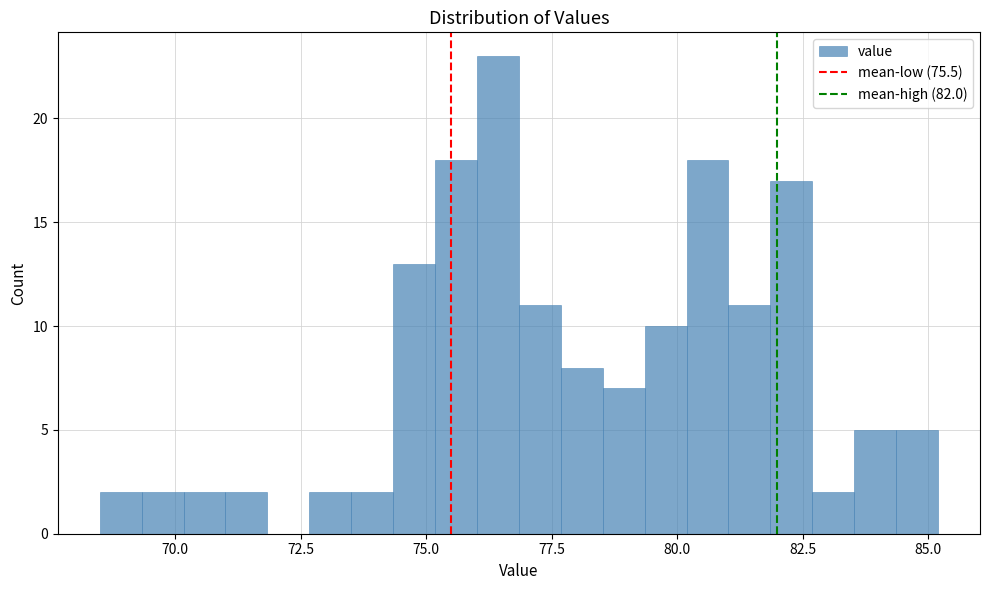

Around what value on the x-axis is the tallest bar? Give the approximate position of its centre, as read against the axis.

76.5